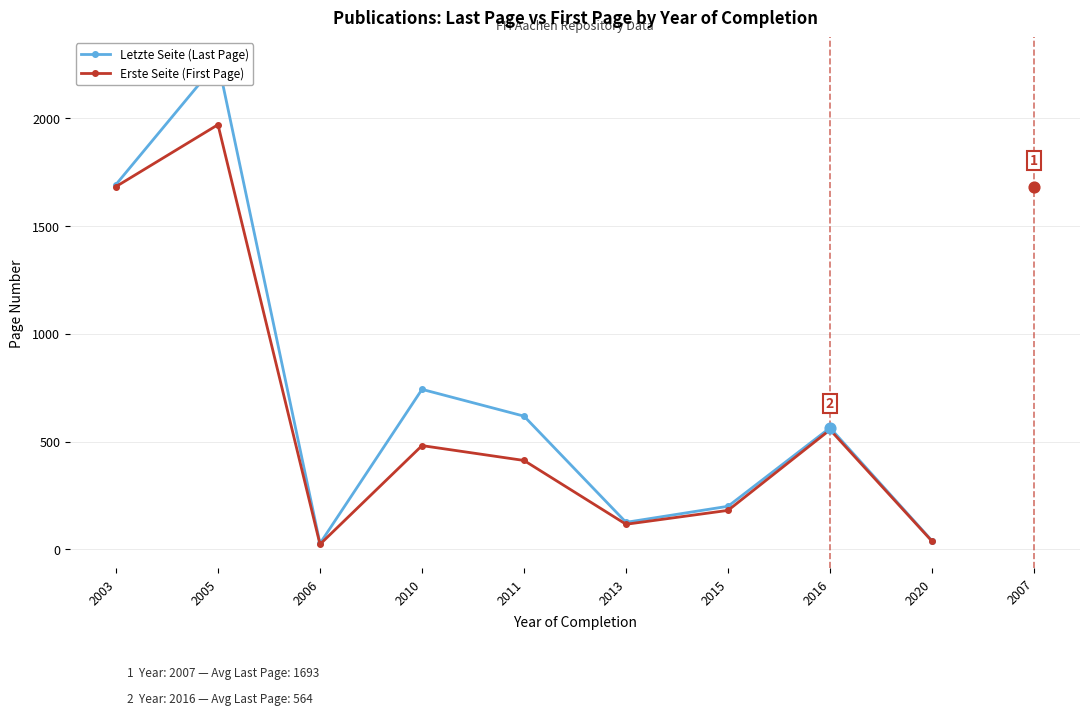

Which series has the largest total across all categories?

Letzte Seite (Last Page)